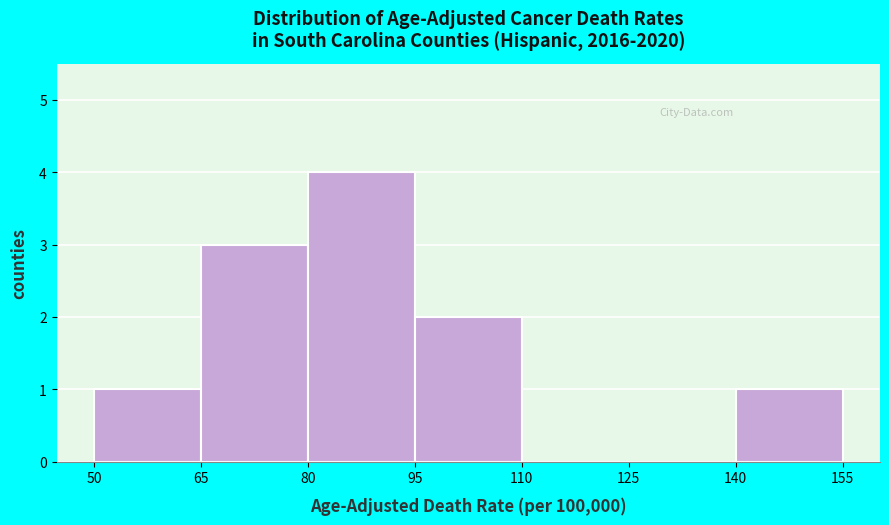

What is the height of the bar covering 65 to 80 on the x-axis? The values are not printed on the chart, so give them approximately, as read against the axis.

3